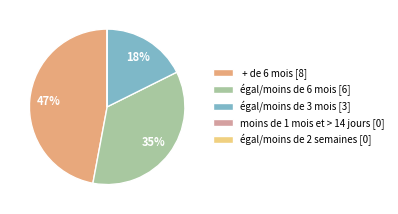

To the nearest percent, what portion does égal/moins de 3 mois represent?

18%